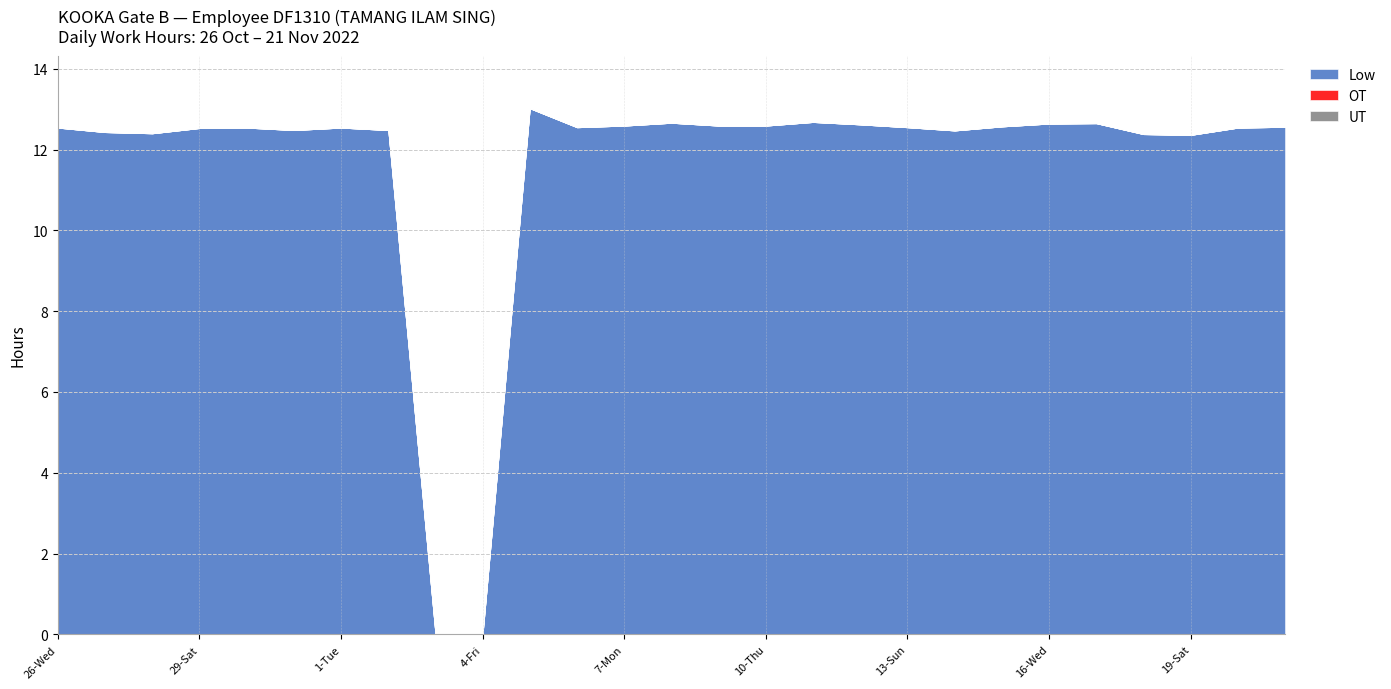

True or false: OT has more than 2 interior local peaks.

False